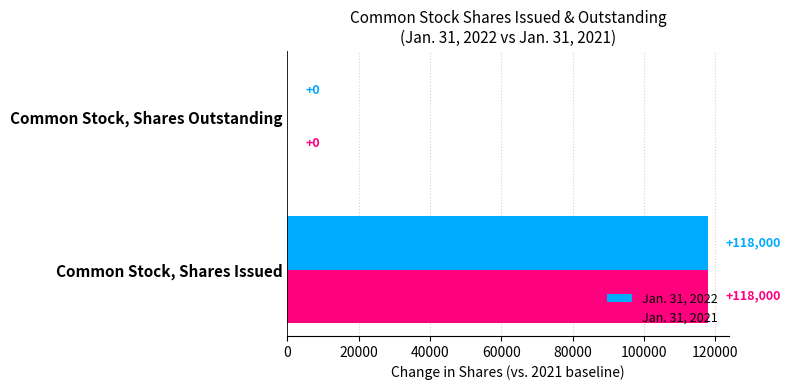

The Jan. 31, 2021 series shows 0 at Common Stock, Shares Outstanding. True or false?

True